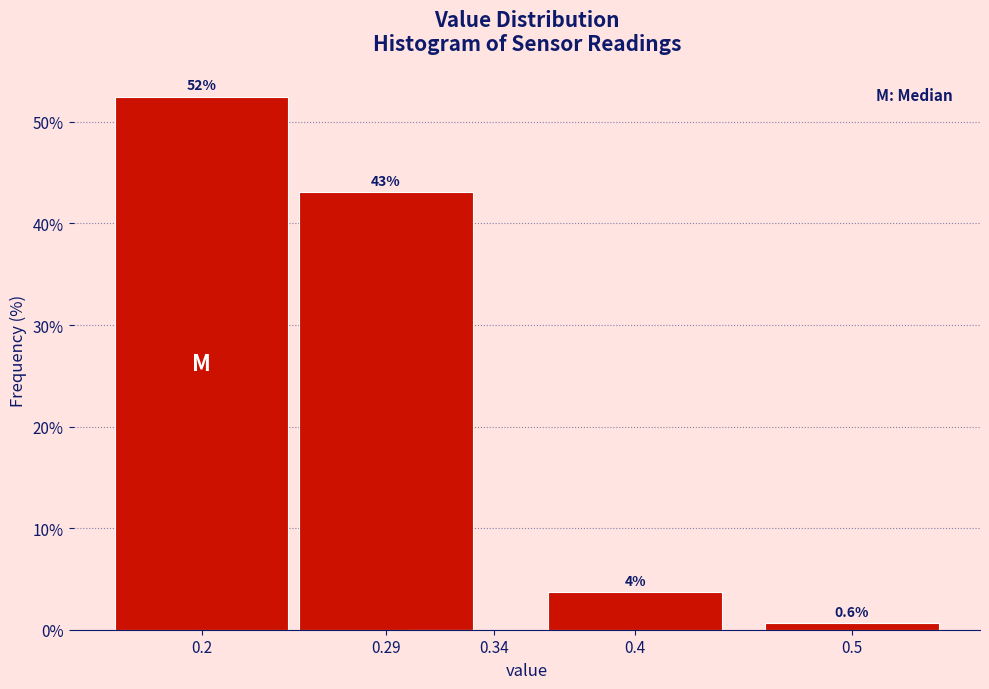

True or false: the data shows 16.1 at 0.34.

False